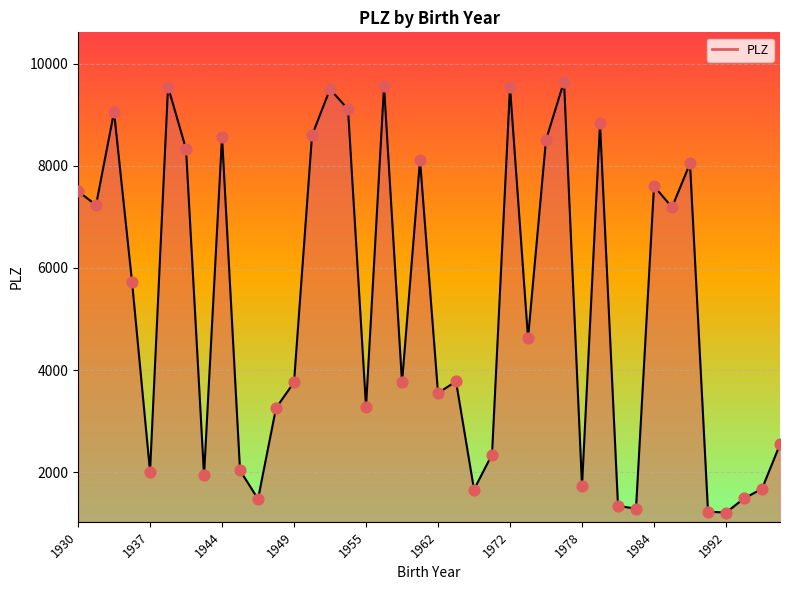

What is the change in value from 1941 to 1945?

-8073